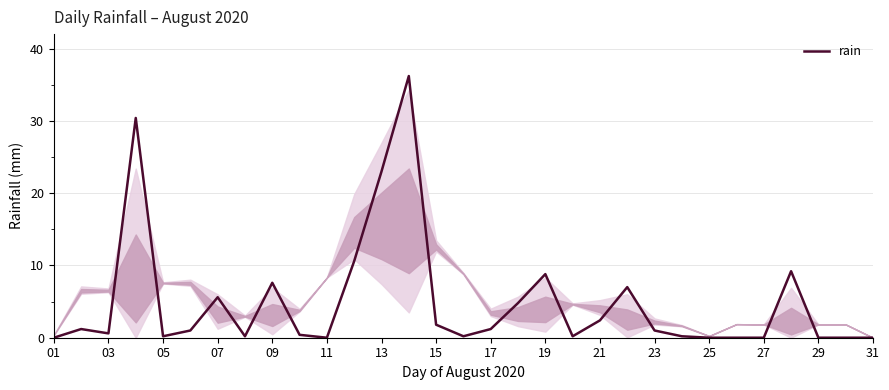

What is the greatest value displayed?

36.2